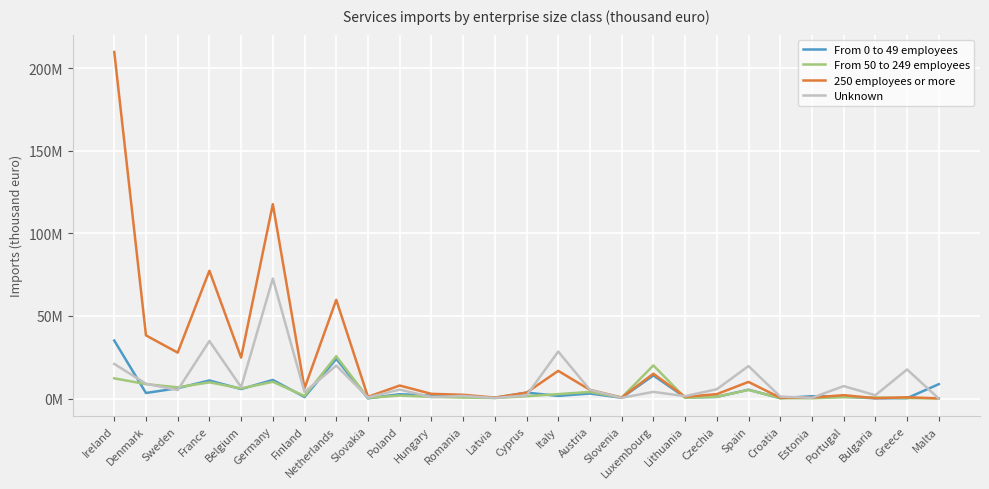

Reading left to right, what are all the values shown in this chart?

From 0 to 49 employees: 35094277	3365564	6265559	10946249	5743854	11259729	924872	24008741	114357	2628701	1808070	1370984	425697	3611291	1593027	3064611	479226	13979664	775729	1022026	5355798	236108	1426366	1134633	152487	242375	8712272
From 50 to 249 employees: 12241500	8733798	6808335	9810559	6145442	10122149	1579808	25618112	405201	1830558	1034391	610437	340619	1393164	2687351	4013767	568872	20069784	429049	1040983	5238560	209301	190779	807855	635379	308149	67688
250 employees or more: 209737173	38227836	27797039	77359303	24789491	117630871	6227207	59740168	1035663	7887685	2850965	2286457	595851	3584934	16760645	5258381	632068	15043271	1035802	2672228	10070074	518455	583527	2051937	230103	769443	150613
Unknown: 20954843	8976195	5146278	34821721	6896216	72582233	3899413	19977876	702446	5429256	902824	1589405	371974	1911354	28432471	5261195	453766	4043149	1441610	5647911	19655811	1179339	448744	7538474	2005489	17605902	0